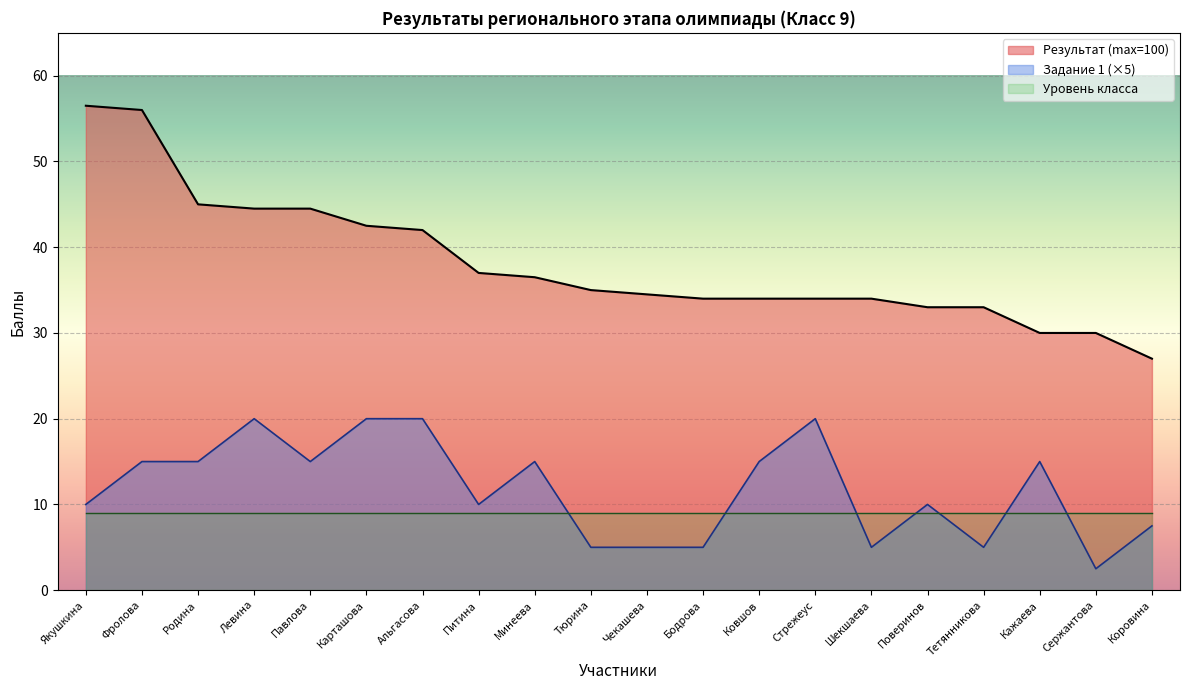

How many values in the Результат series exceed 35?

9